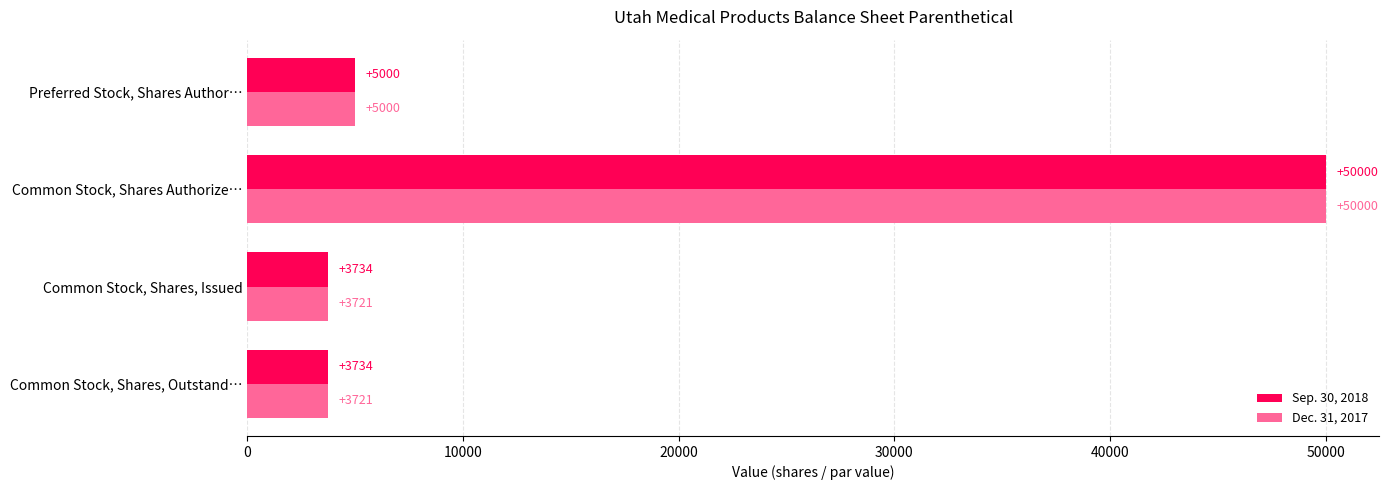

What is the average value of the Sep. 30, 2018 series?

15617